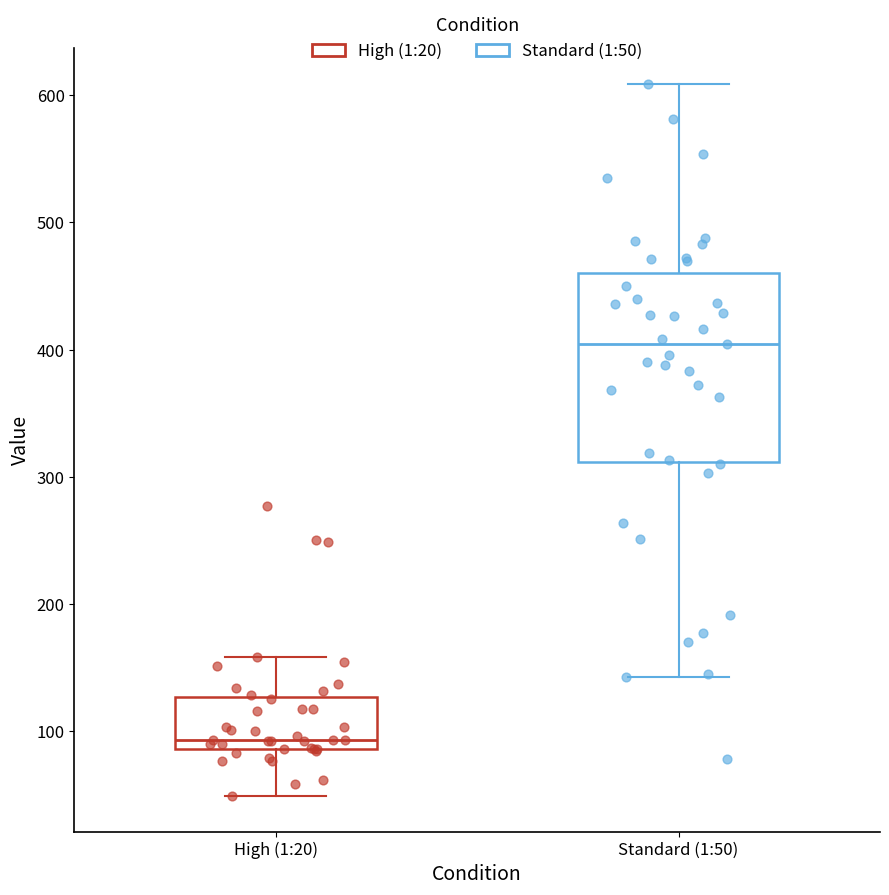

Reading left to right, transcribe this box plot: for each box, give where its median line is, the range the box spans, and where its two whiskers end, as read against the y-axis. The values are not printed on the chart, so give them approximately, as read against the axis.

High (1:20): median 90 (just above the box's lower edge), box 90 to 130, whiskers 50 to 160
Standard (1:50): median 400, box 310 to 460, whiskers 140 to 610